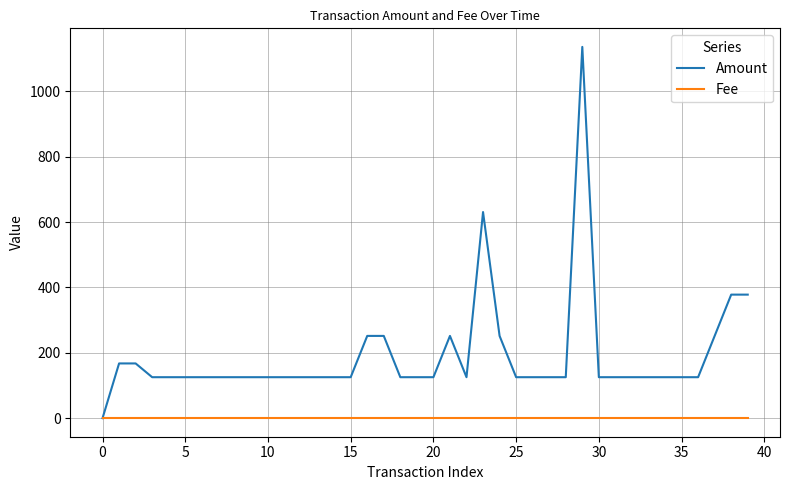

What are all the series names shown in the legend?

Amount, Fee